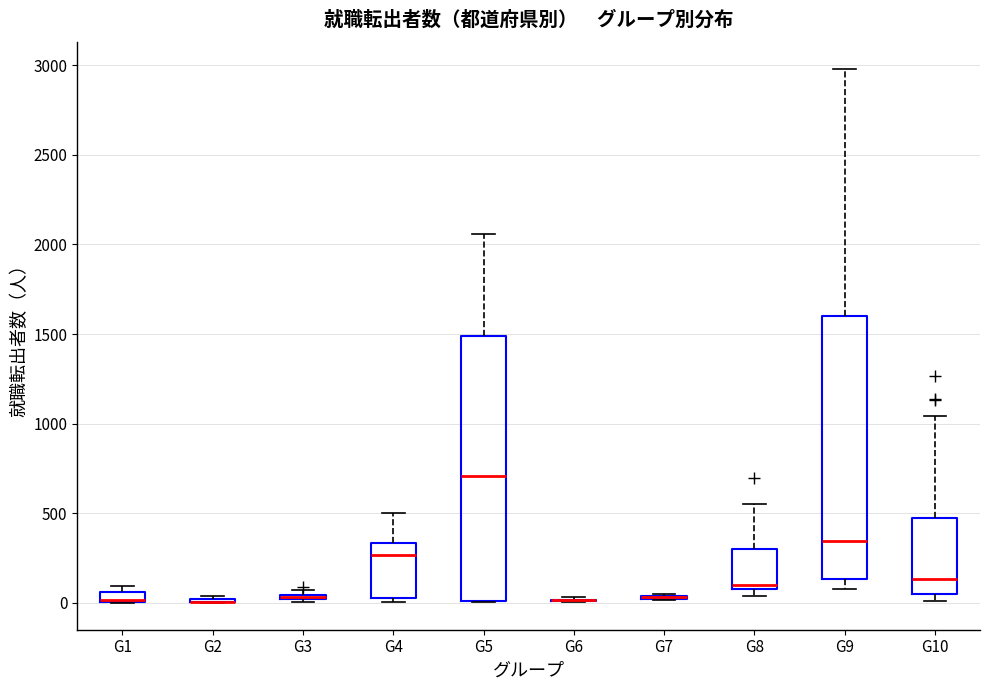

Where does the median line of the box for G5 sit on the y-axis? The values are not printed on the chart, so give them approximately, as read against the axis.

700